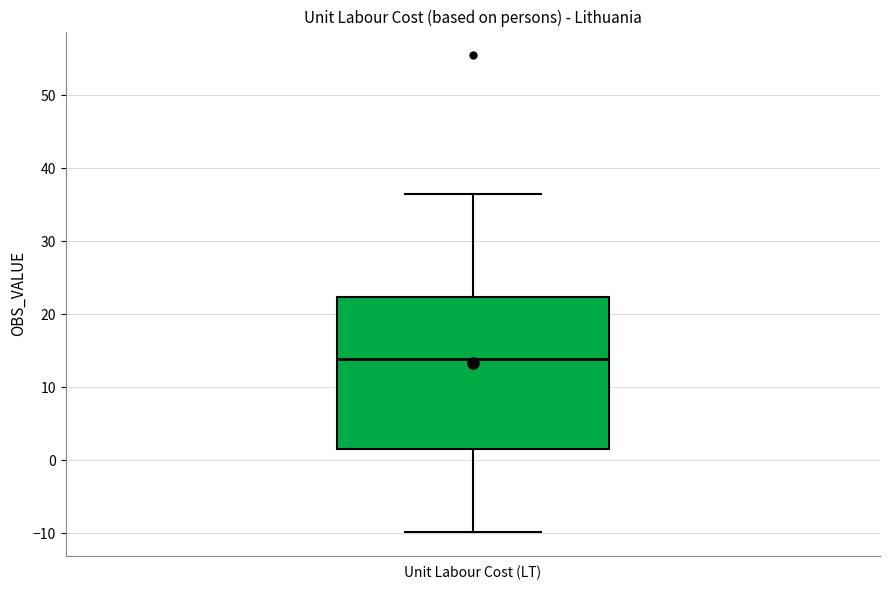

Read this box plot against the y-axis: the position of the median line, the range covered by the box, and the ends of both whiskers. The values are not printed on the chart, so give them approximately, as read against the axis.

median 14, box 2 to 22, whiskers -10 to 37